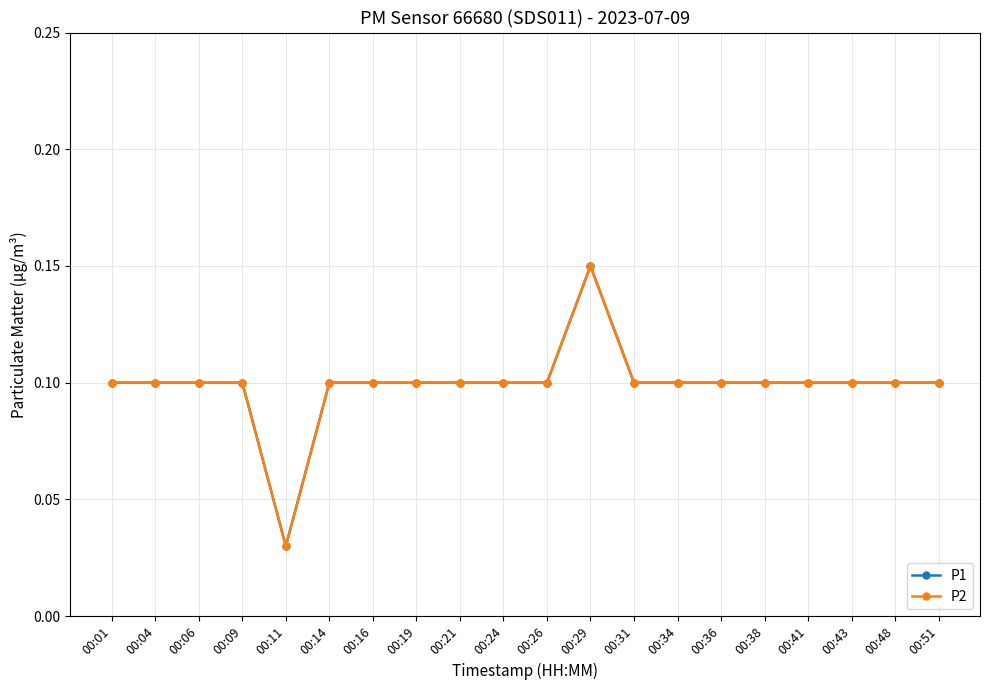

Is this an area chart (filled region under the line)?

No